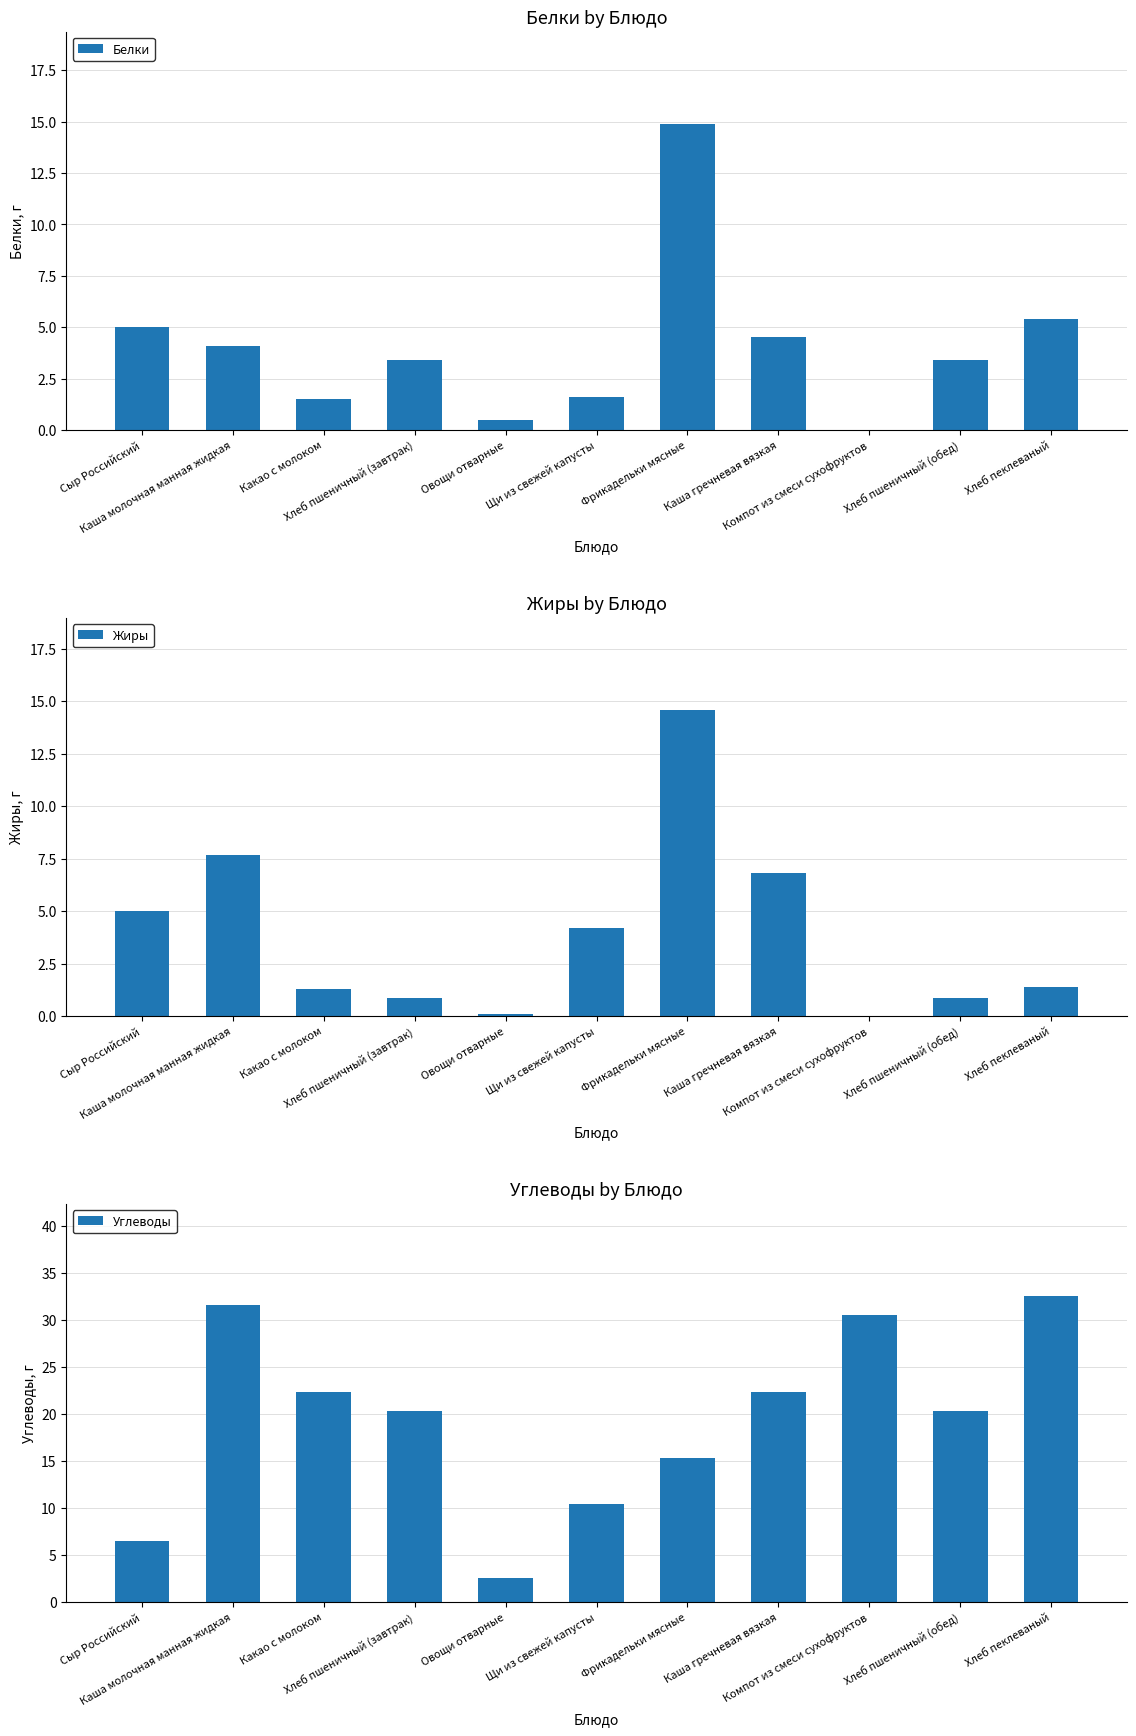

Which series has the largest total across all categories?

Углеводы